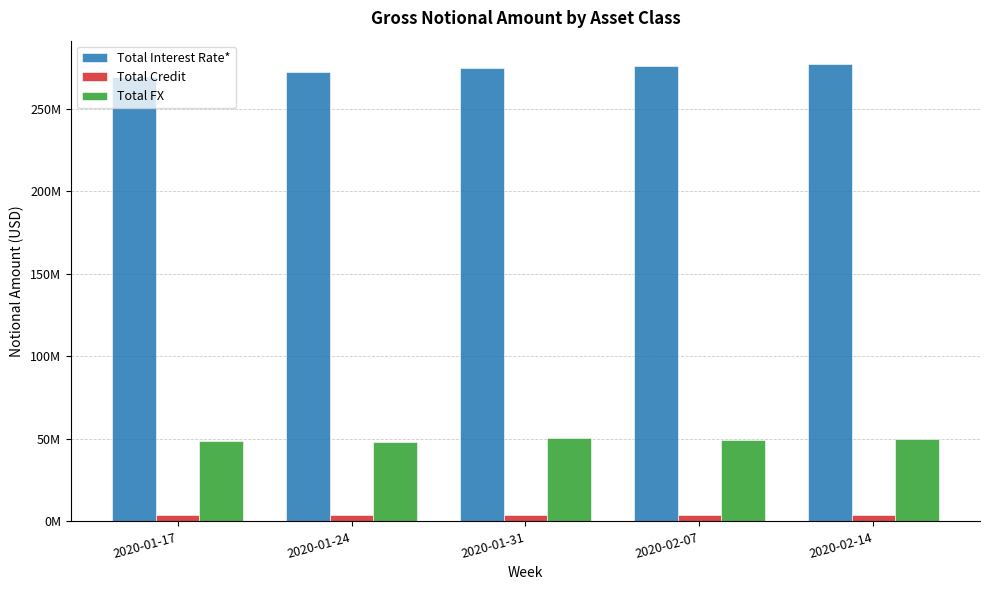

Is the value of Total Credit at 2020-02-14 greater than the value of Total FX at 2020-01-24?

No